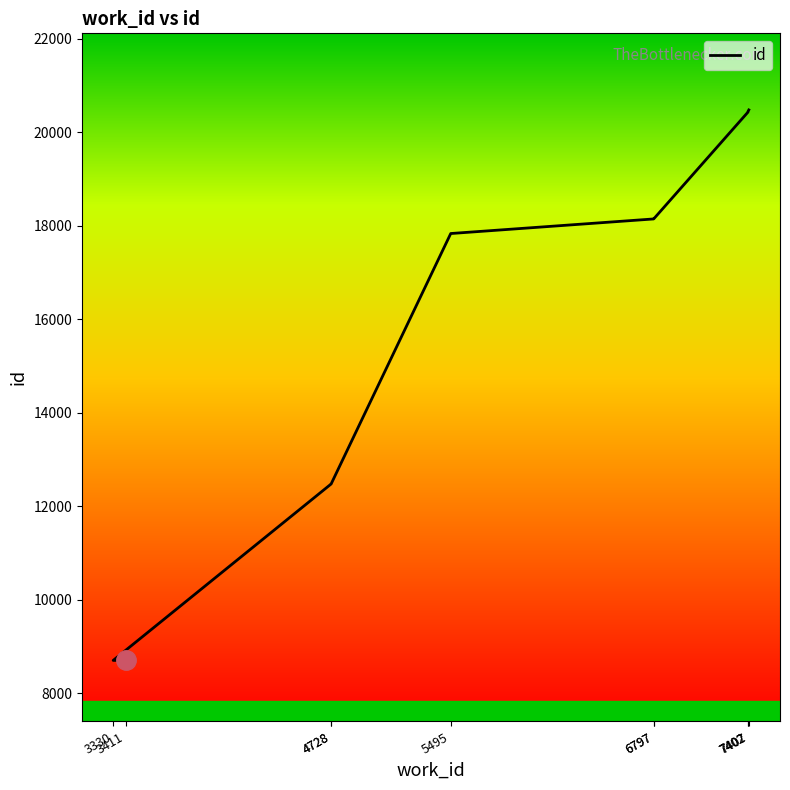

At which category does the chart reach its minimum across all series?

3411